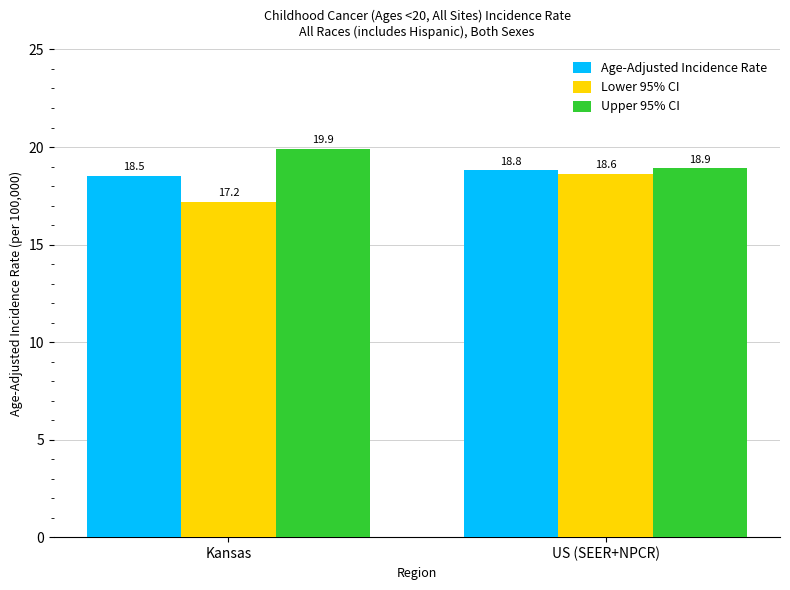

True or false: Lower 95% CI has a value of 18.6 at US (SEER+NPCR).

True